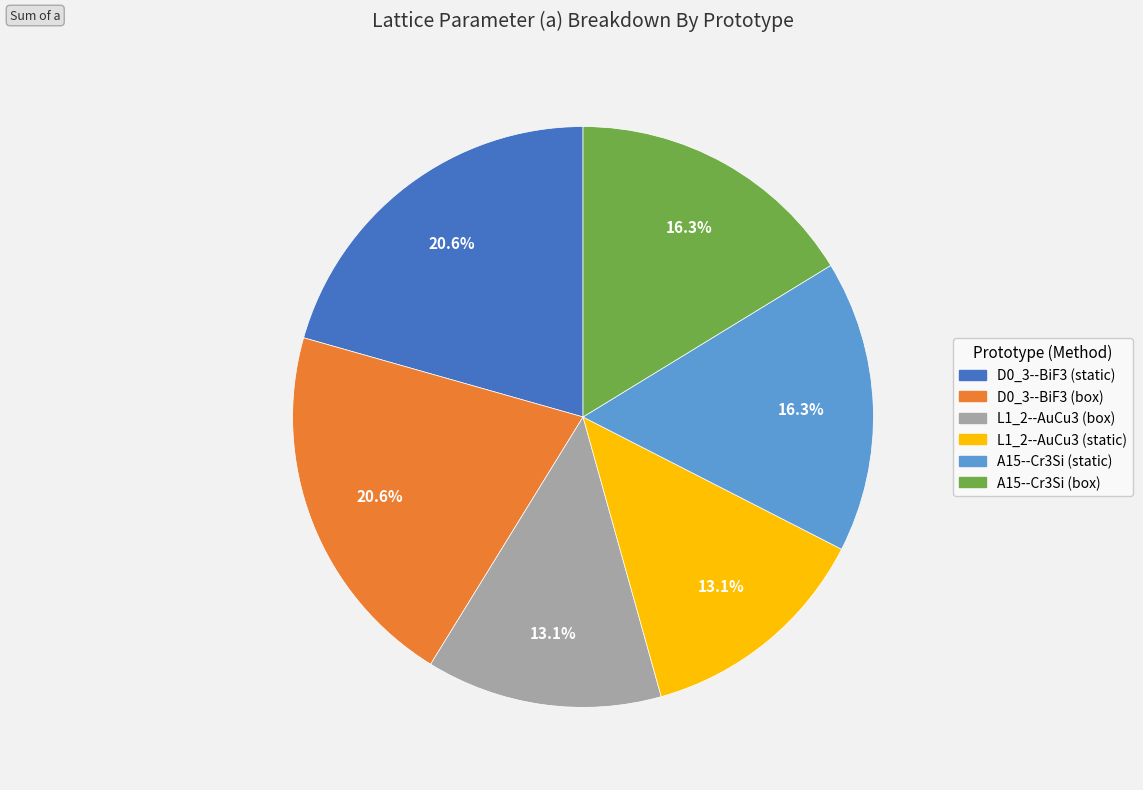

To the nearest percent, what portion does L1_2--AuCu3 (static) represent?

13%